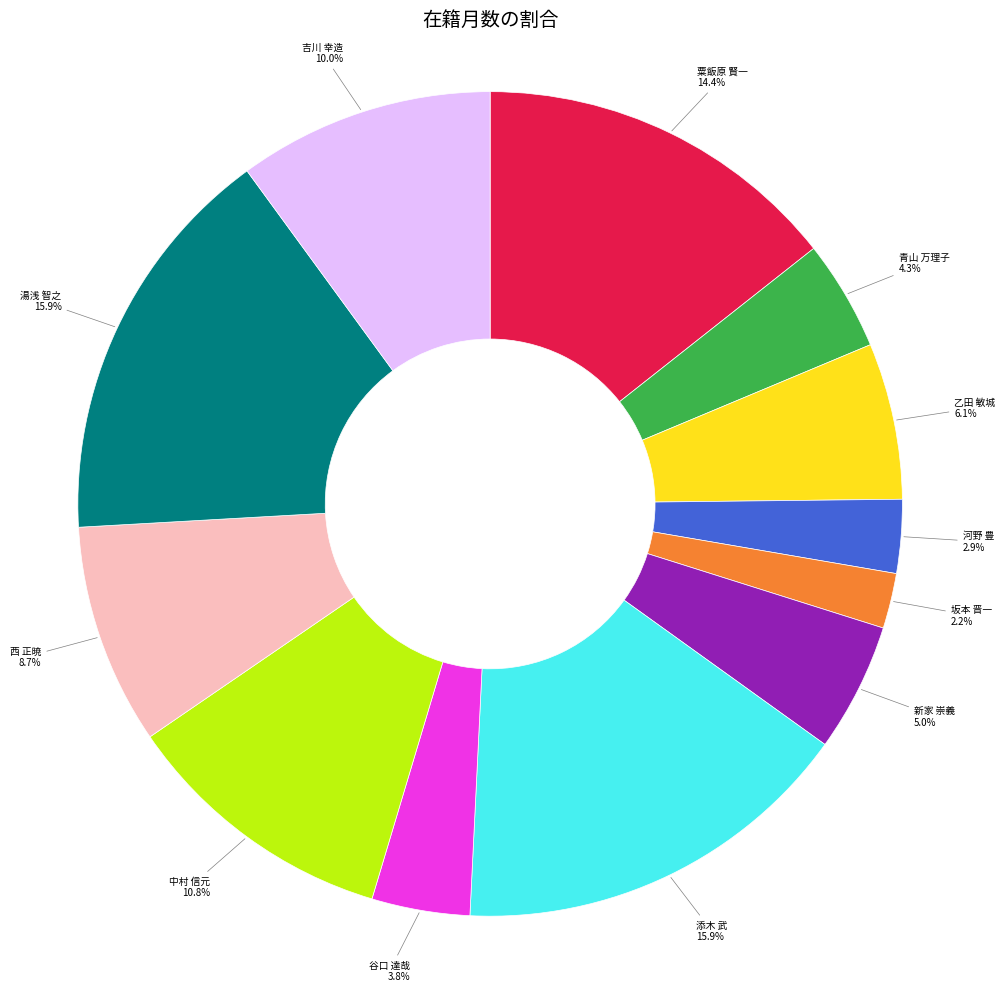

Is there a majority slice in this chart?

No